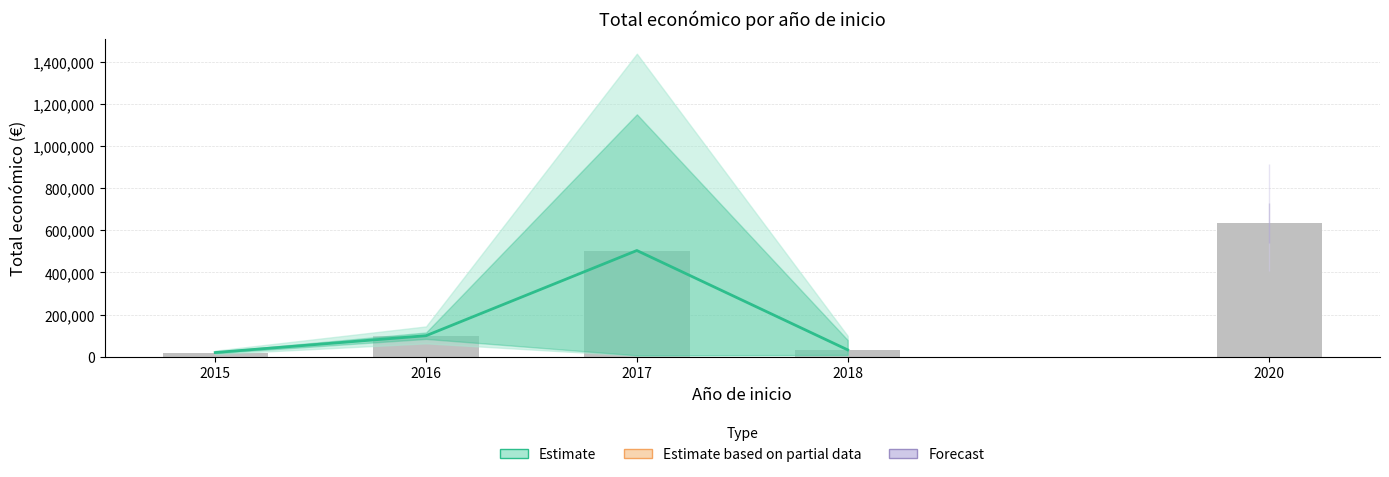

Reading left to right, transcribe all the data shown in this chart.

19950.0	99778.0	503933.5	32581.7